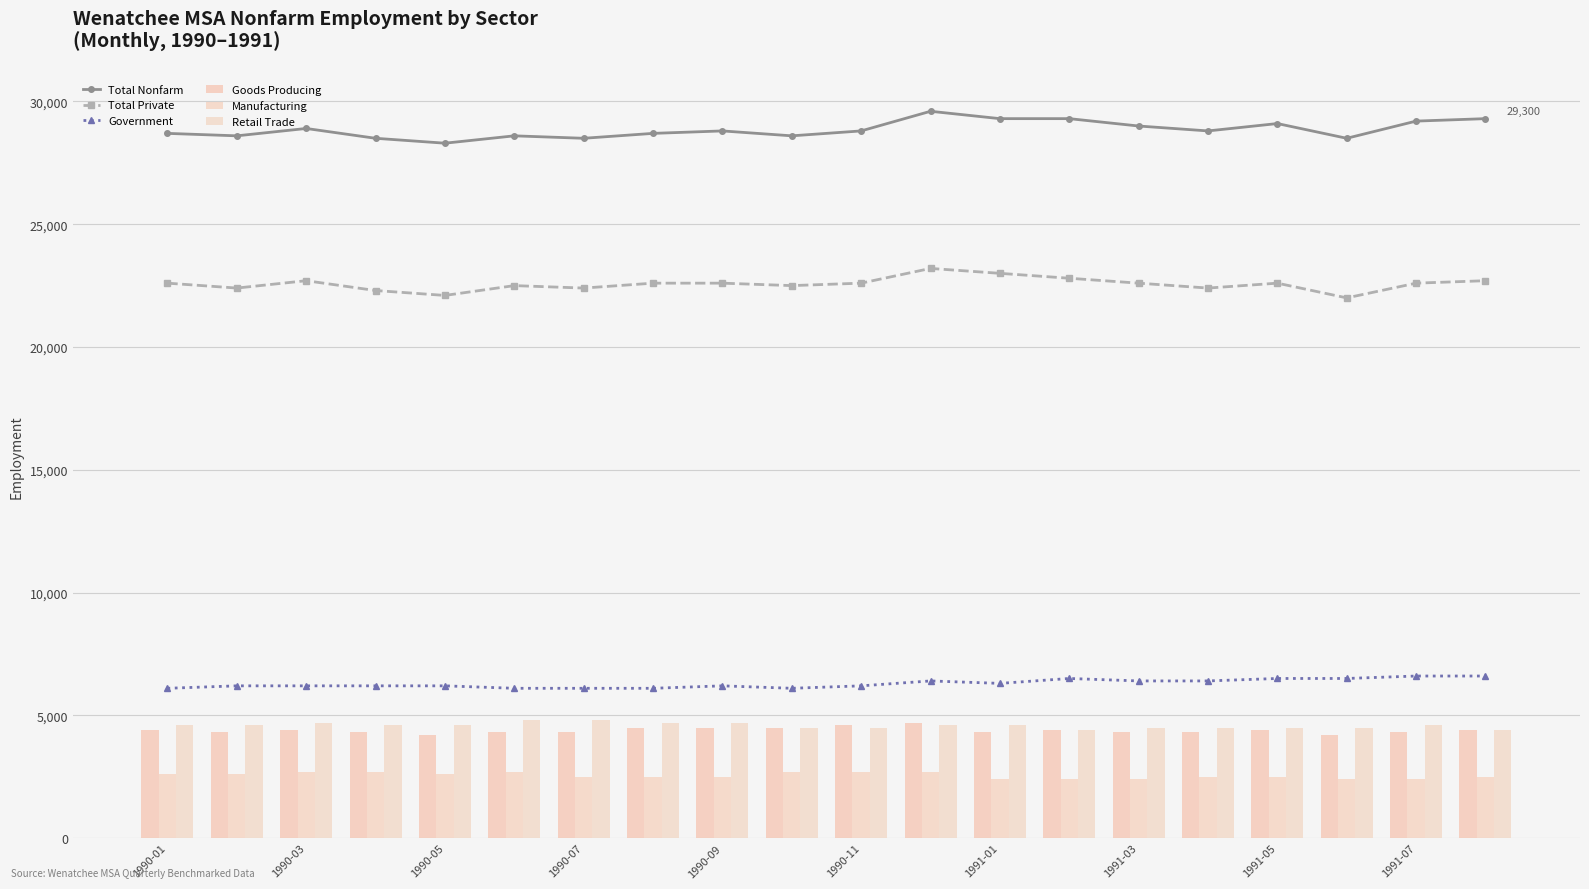

Reading right to left, transcribe all the data shown in this chart.

Total Nonfarm: 29300	29200	28500	29100	28800	29000	29300	29300	29600	28800	28600	28800	28700	28500	28600	28300	28500	28900	28600	28700
Total Private: 22700	22600	22000	22600	22400	22600	22800	23000	23200	22600	22500	22600	22600	22400	22500	22100	22300	22700	22400	22600
Government: 6600	6600	6500	6500	6400	6400	6500	6300	6400	6200	6100	6200	6100	6100	6100	6200	6200	6200	6200	6100
Goods Producing: 4400	4300	4200	4400	4300	4300	4400	4300	4700	4600	4500	4500	4500	4300	4300	4200	4300	4400	4300	4400
Manufacturing: 2500	2400	2400	2500	2500	2400	2400	2400	2700	2700	2700	2500	2500	2500	2700	2600	2700	2700	2600	2600
Retail Trade: 4400	4600	4500	4500	4500	4500	4400	4600	4600	4500	4500	4700	4700	4800	4800	4600	4600	4700	4600	4600